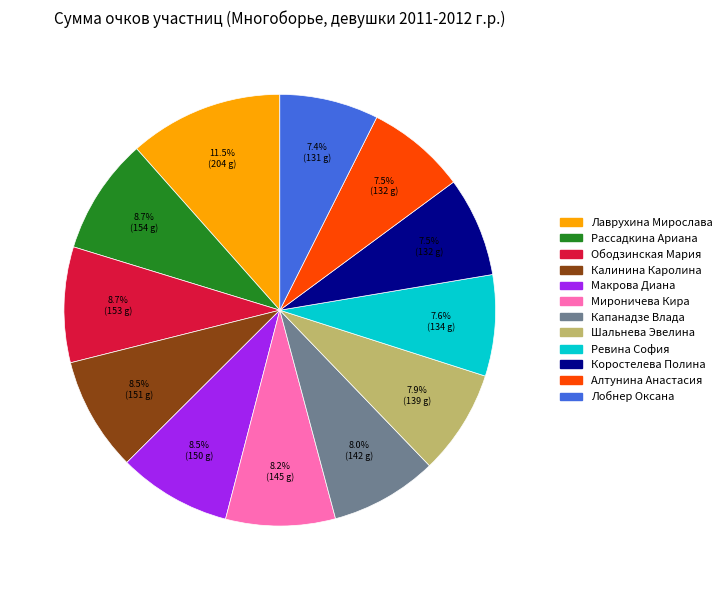

How many slices are in this pie chart?

12